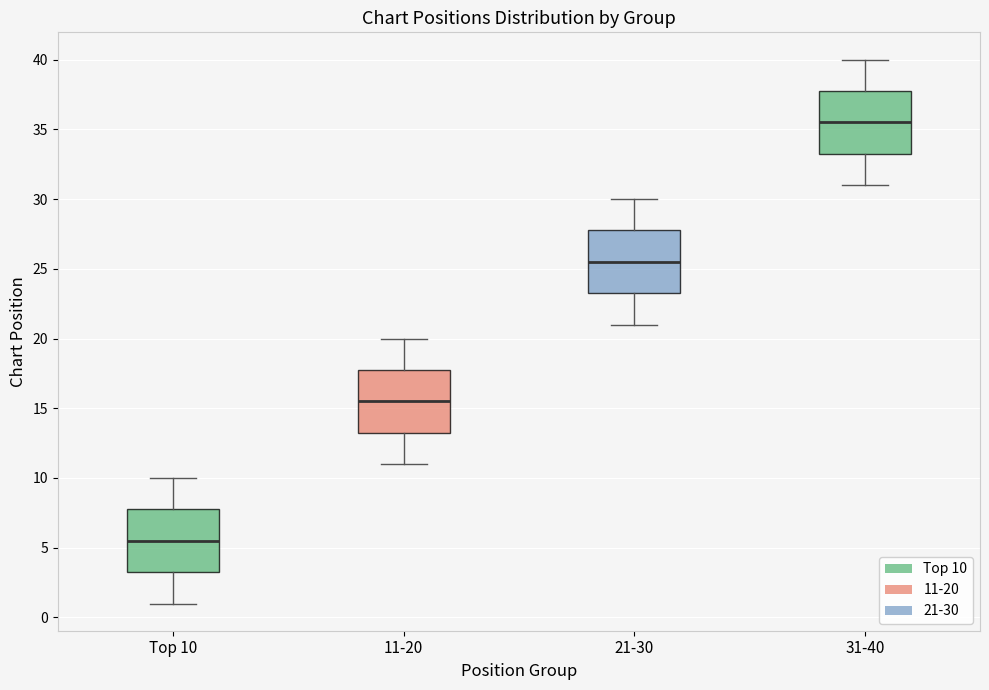

Reading left to right, transcribe this box plot: for each box, give where its median line is, the range the box spans, and where its two whiskers end, as read against the y-axis. The values are not printed on the chart, so give them approximately, as read against the axis.

Top 10: median 5.5, box 3.5 to 8.0, whiskers 1.0 to 10.0
11-20: median 15.5, box 13.5 to 18.0, whiskers 11.0 to 20.0
21-30: median 25.5, box 23.5 to 28.0, whiskers 21.0 to 30.0
31-40: median 35.5, box 33.5 to 38.0, whiskers 31.0 to 40.0